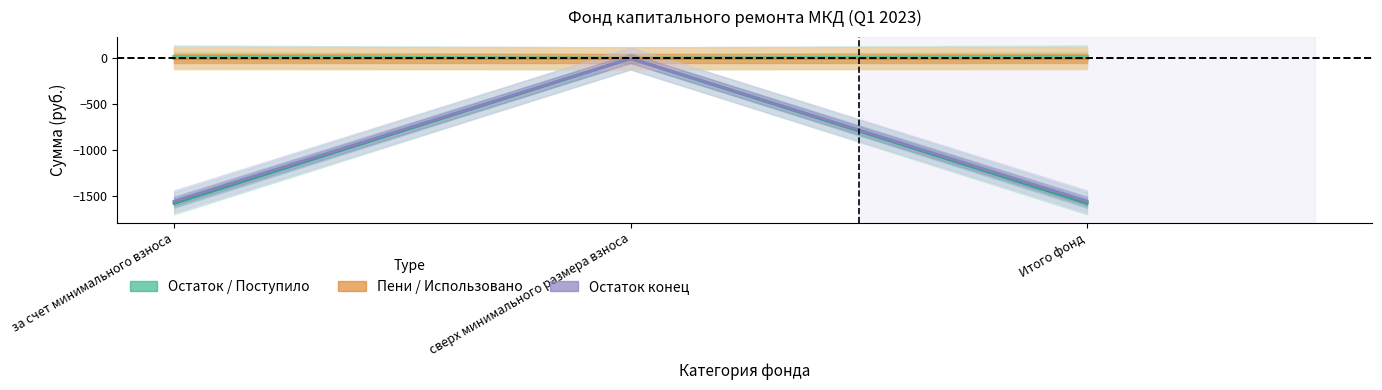

Which series has the largest range (max minus min)?

Остаток начало